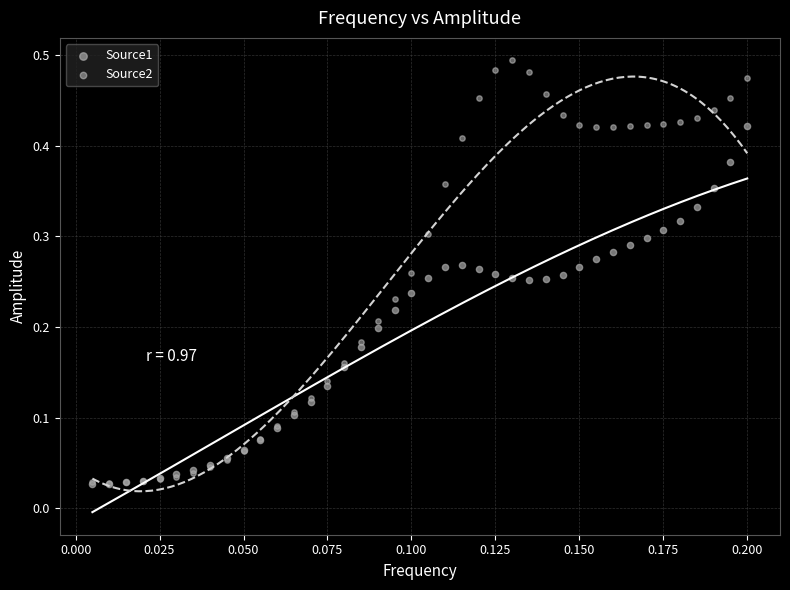

Which series has the widest spread of Y values?

Source2